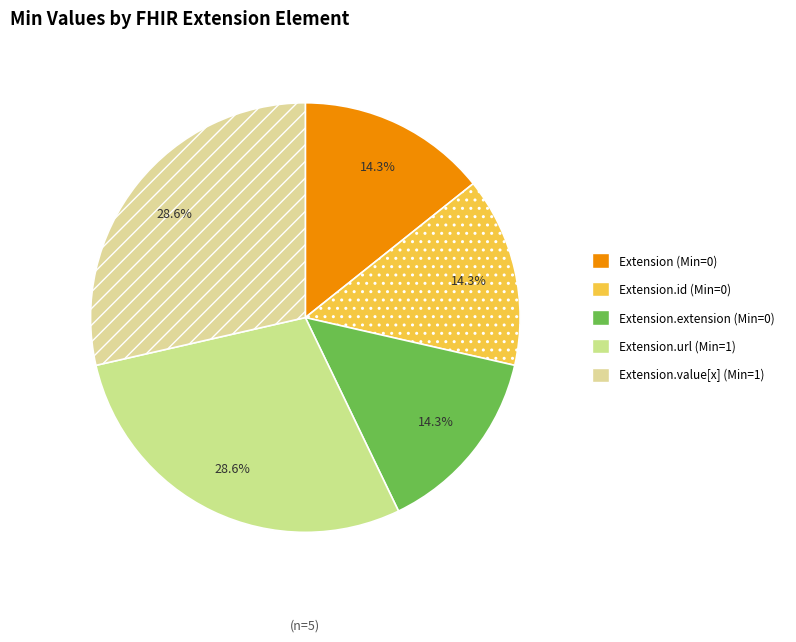

To the nearest percent, what is the difference between the largest and smallest slice percentages?

14%